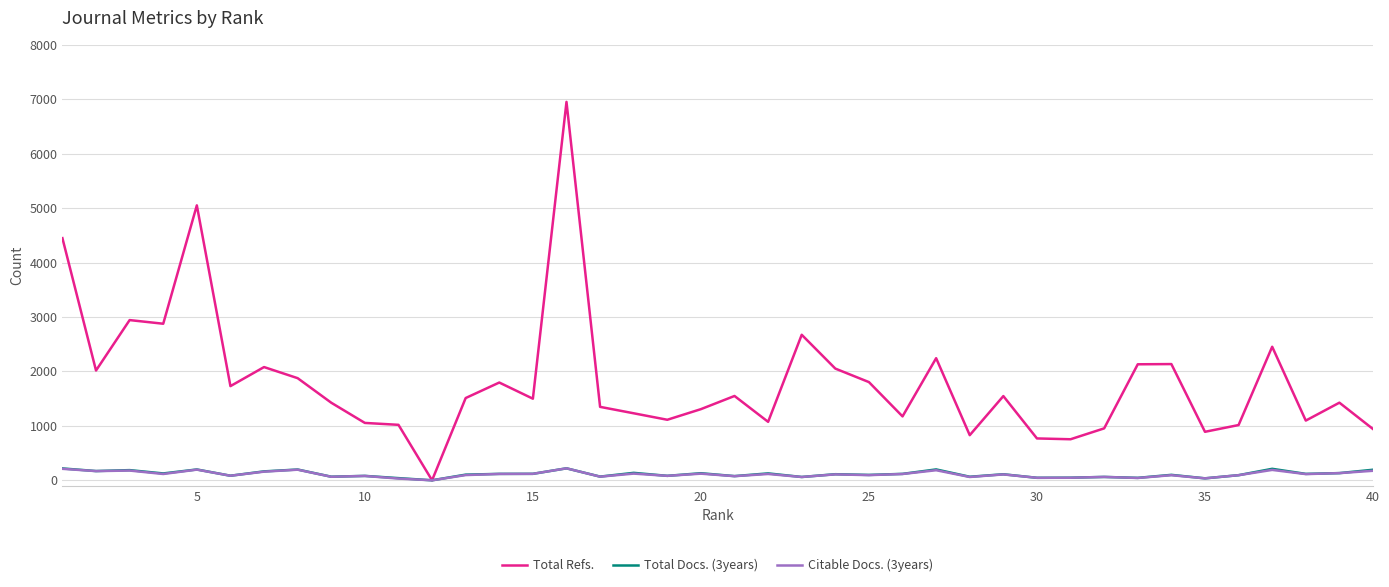

Which series has the widest spread of values?

Total Refs.